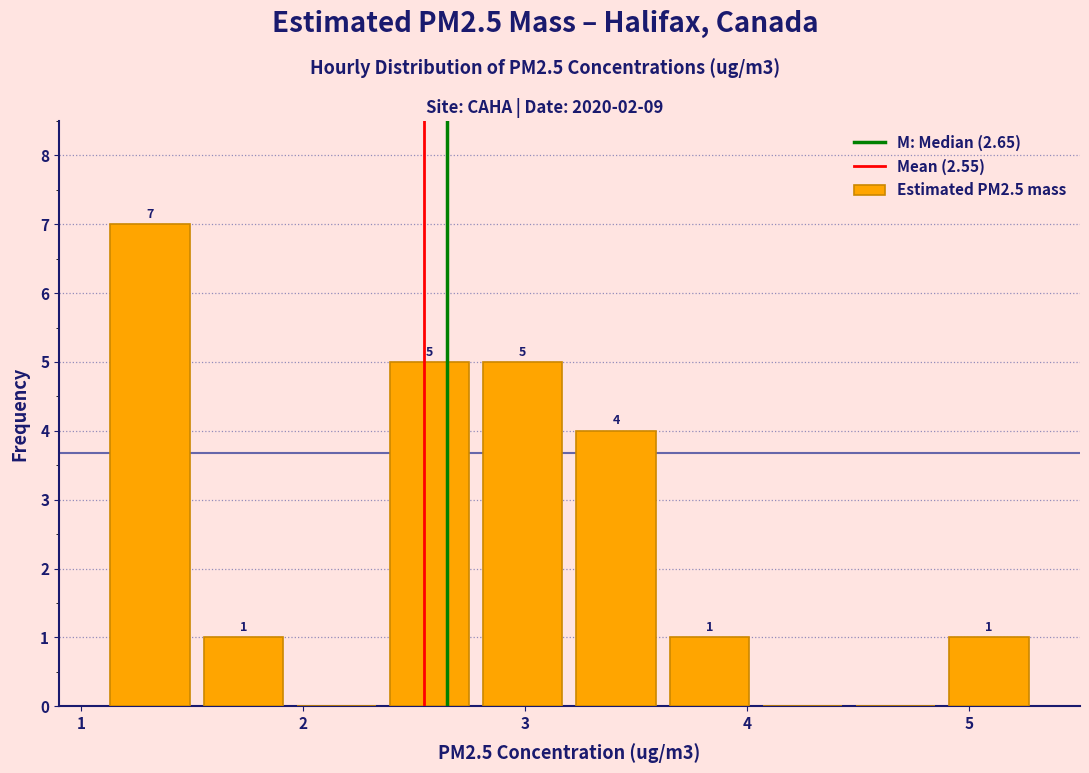

Over which range of the x-axis is the bar tallest?

1.10 to 1.52